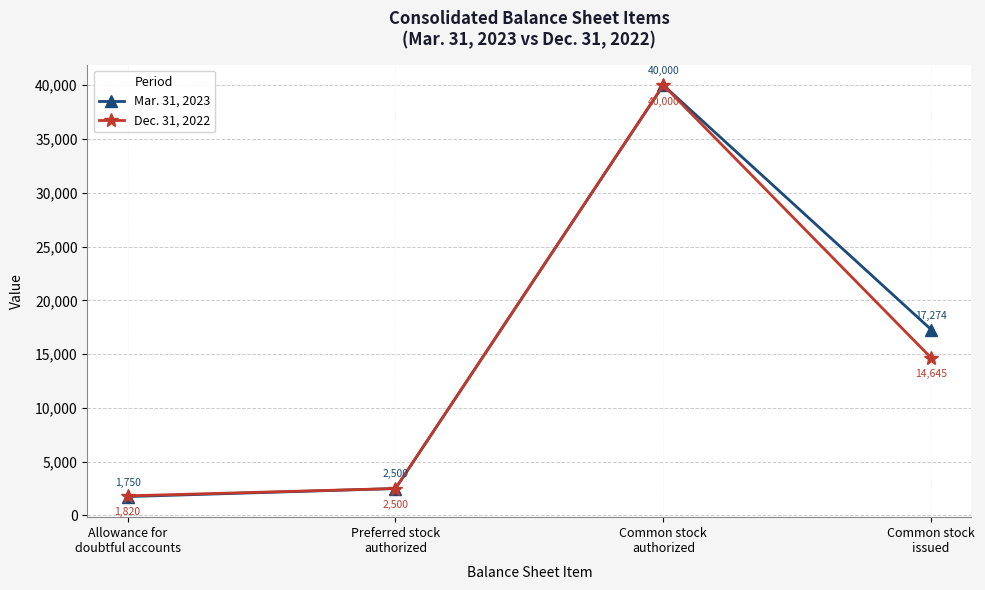

What is the minimum value for Dec. 31, 2022?

1820